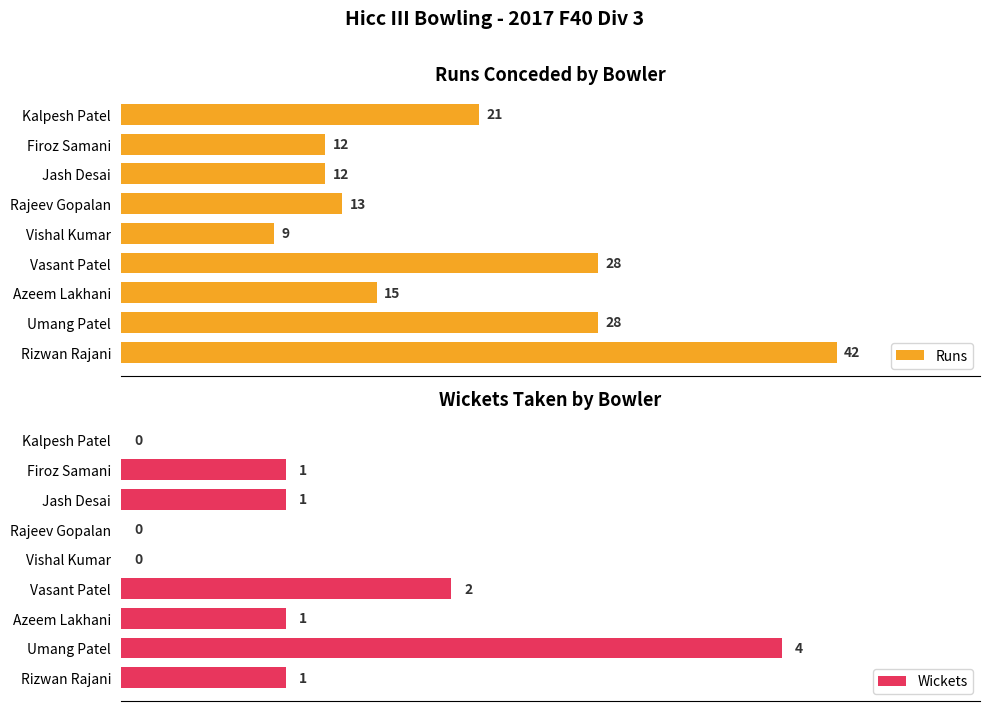

How many groups of bars are there?

9